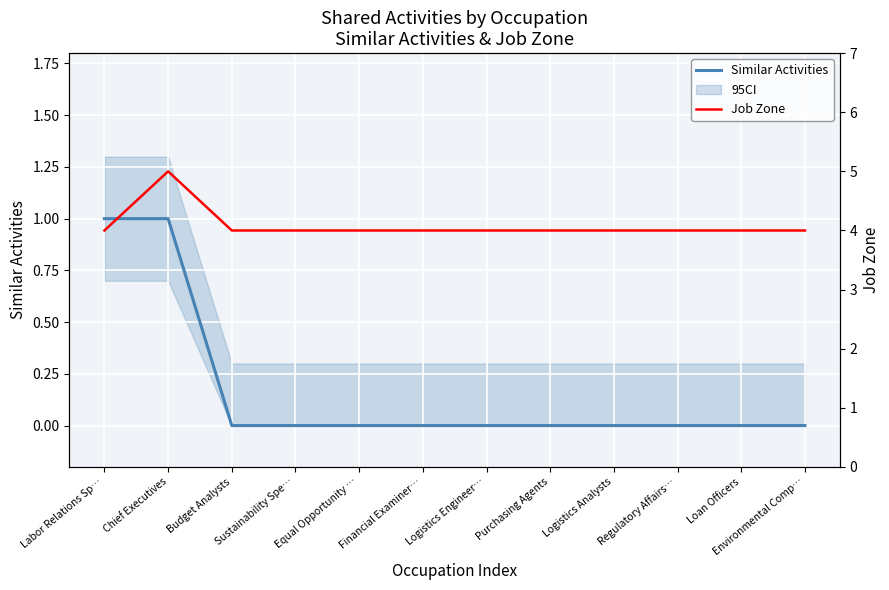

The value of Similar Activities at Equal Opportunity … is 0. True or false?

True